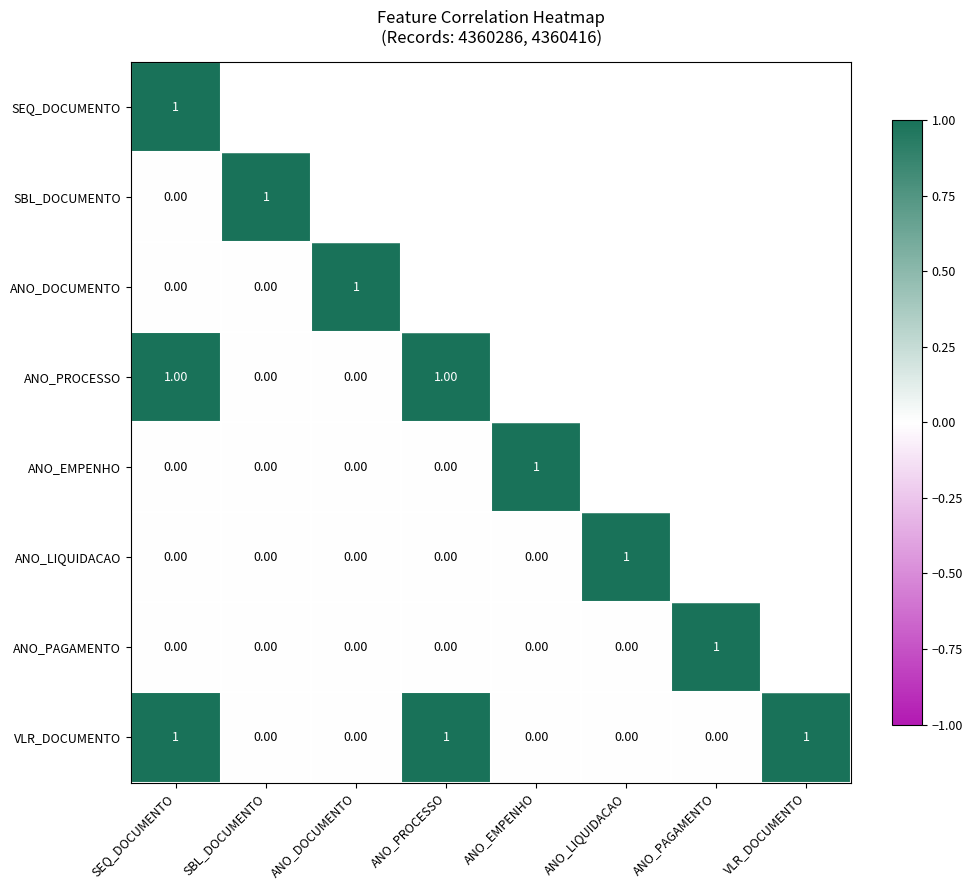

Is the value of ANO_PROCESSO at ANO_DOCUMENTO greater than the value of VLR_DOCUMENTO at ANO_EMPENHO?

No